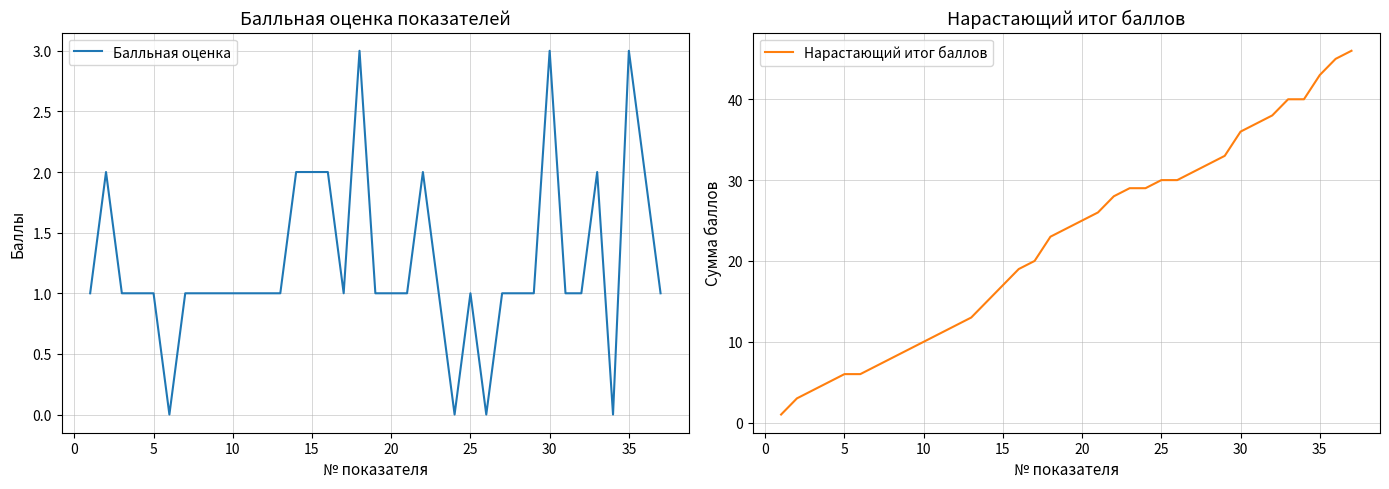

How many interior local peaks does the Балльная оценка series have?

7